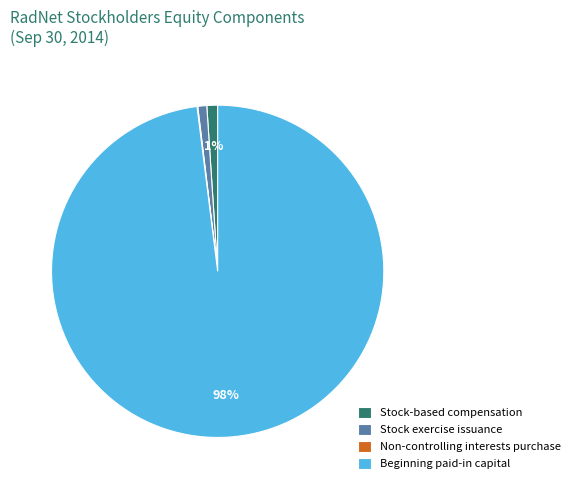

To the nearest percent, what is the difference between the largest and smallest slice percentages?

98%